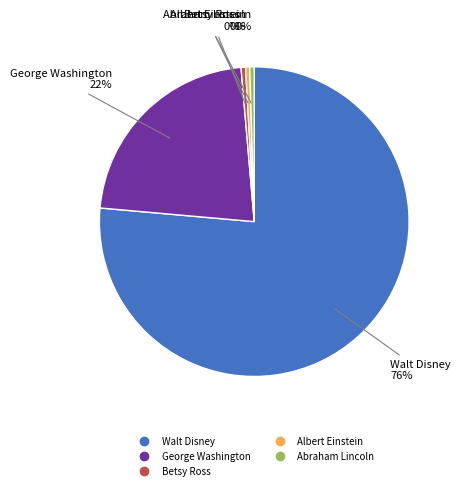

Is there any slice that represents more than half of the pie?

Yes